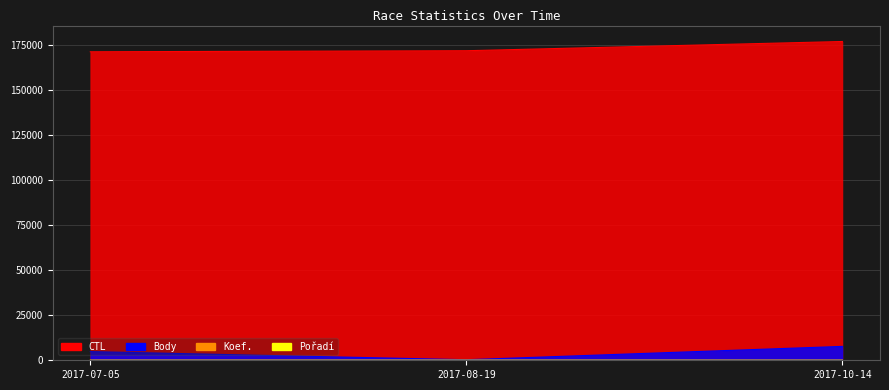

Between 2017-10-14 and 2017-07-05, which is larger?

2017-10-14